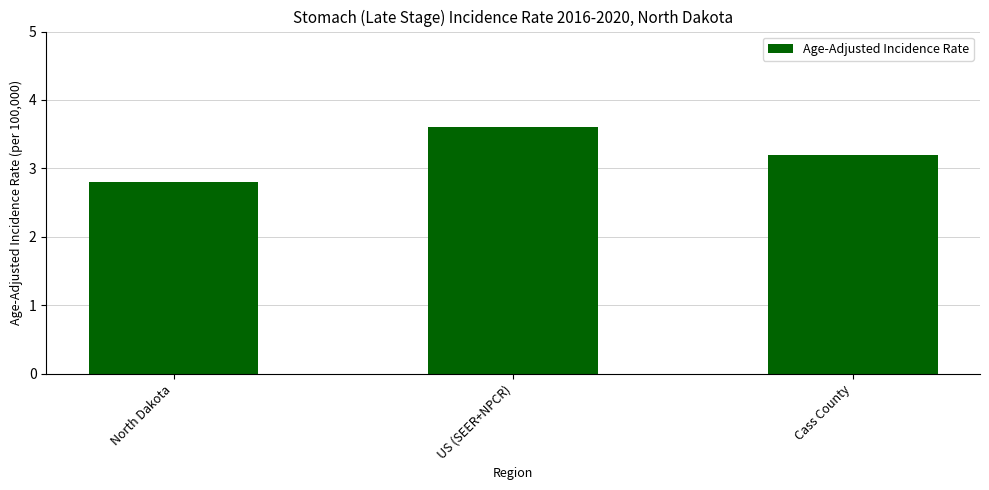

Read the value at US (SEER+NPCR).

3.6